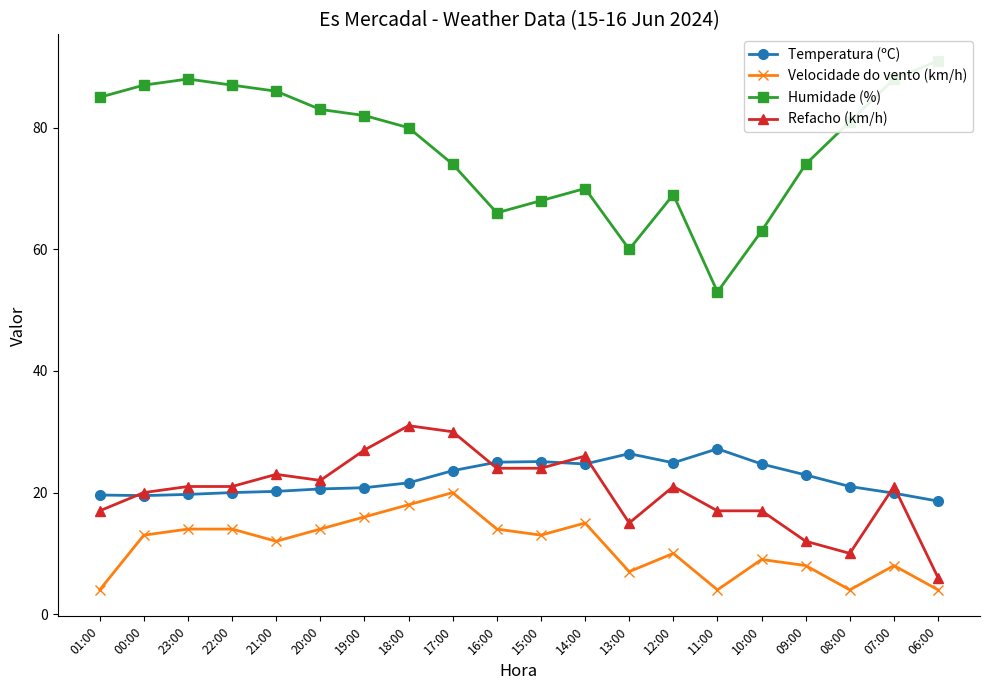

How many lines are shown in the chart?

4